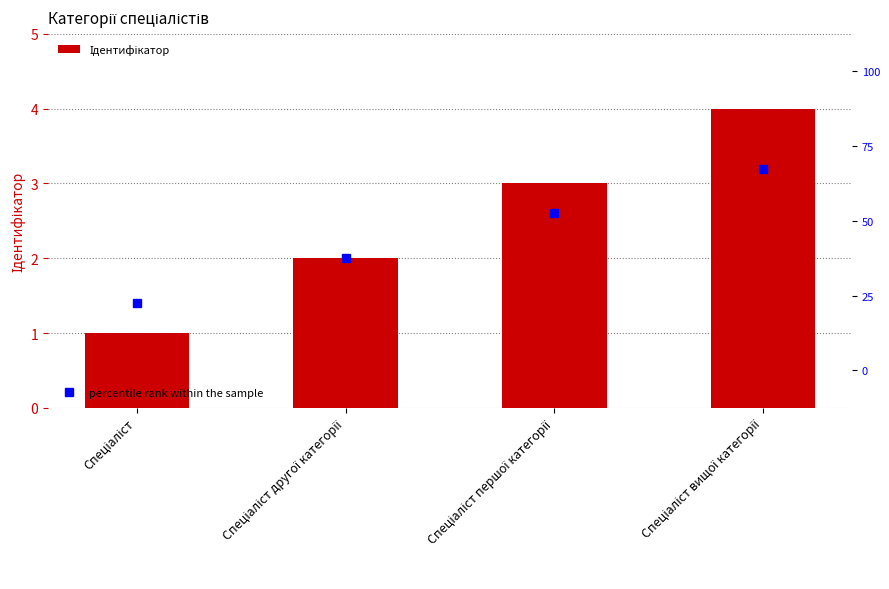

Rank the categories by value from highest to lowest.

Спеціаліст вищої категорії, Спеціаліст першої категорії, Спеціаліст другої категорії, Спеціаліст